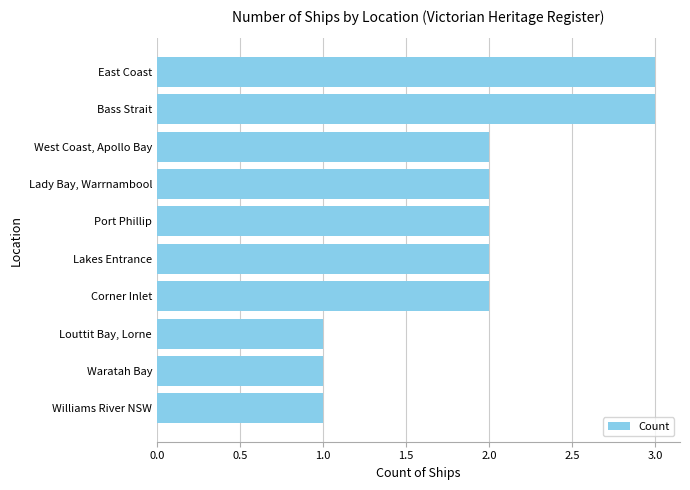

What is the label of the 4th bar from the bottom?

Corner Inlet